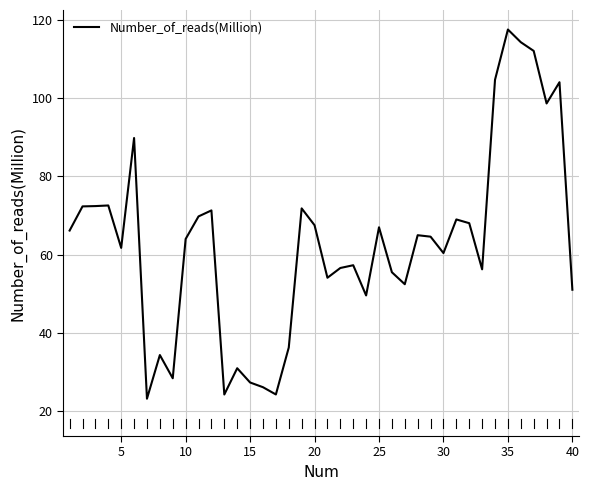

What is the minimum value shown in the chart?

23.1